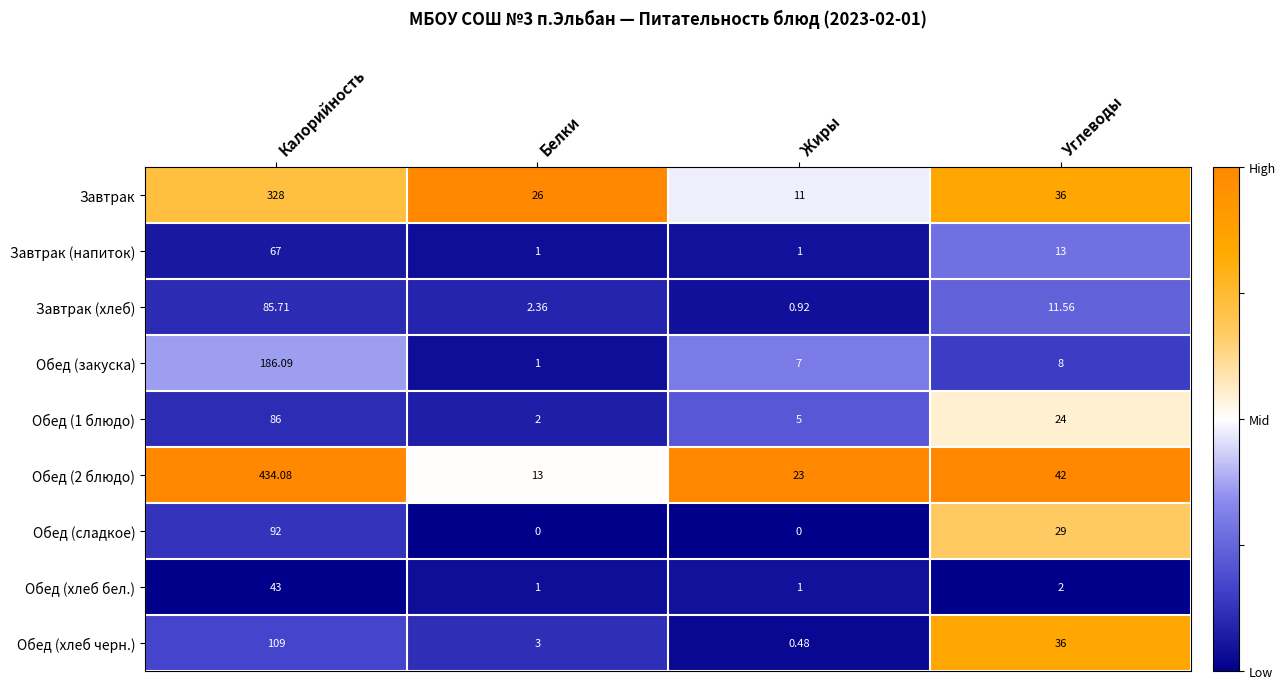

Which category has the highest value across all series?

Калорийность